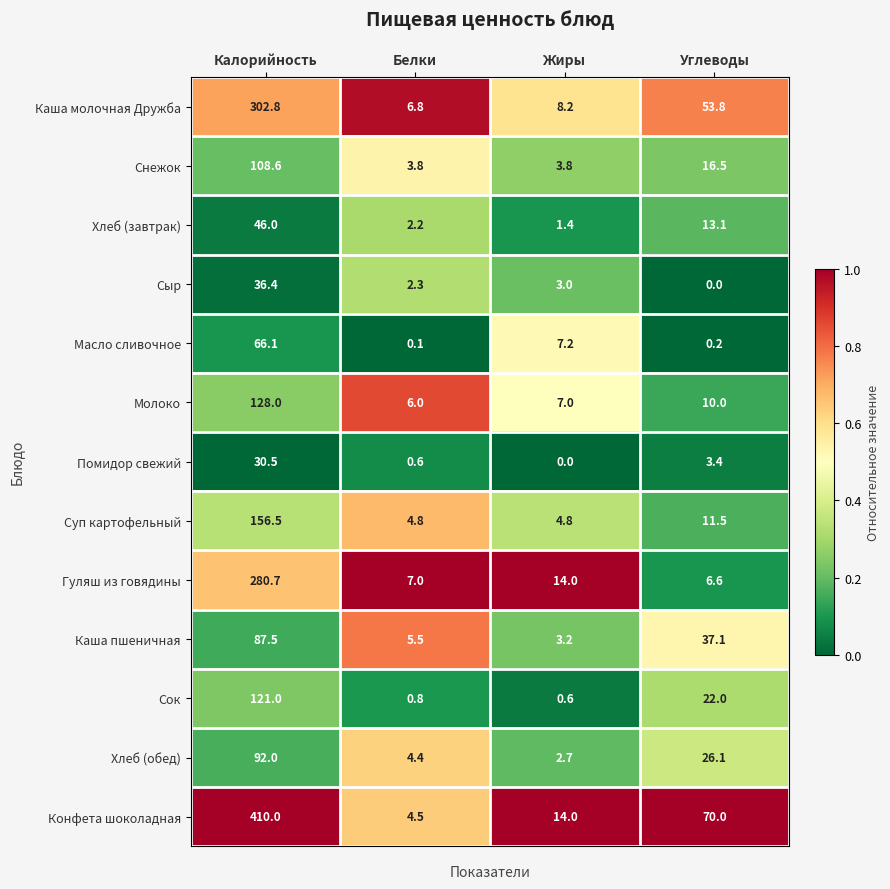

At which label does Гуляш из говядины reach its minimum?

Углеводы